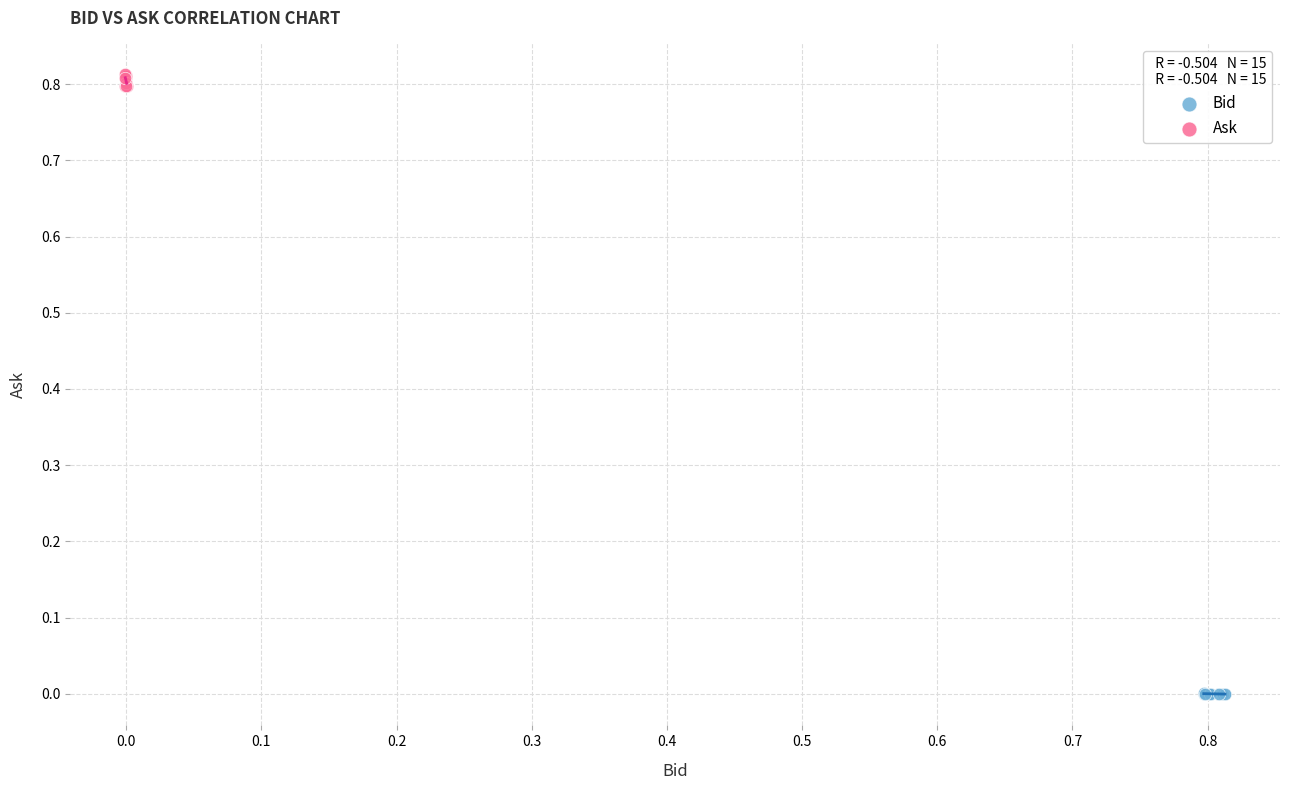

Which series reaches the maximum Y coordinate?

Ask